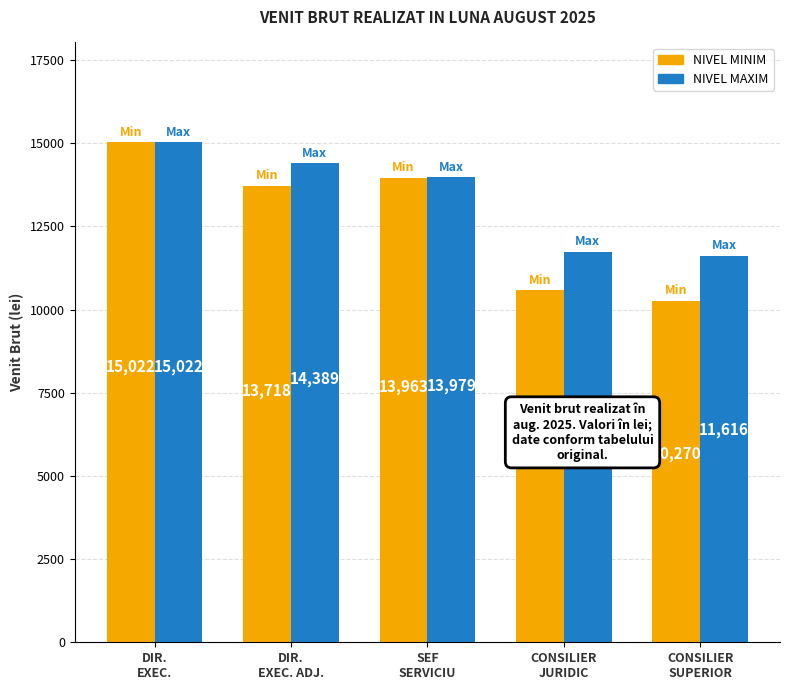

What is the difference between the maximum and second lowest values in the NIVEL MAXIM series?

3285